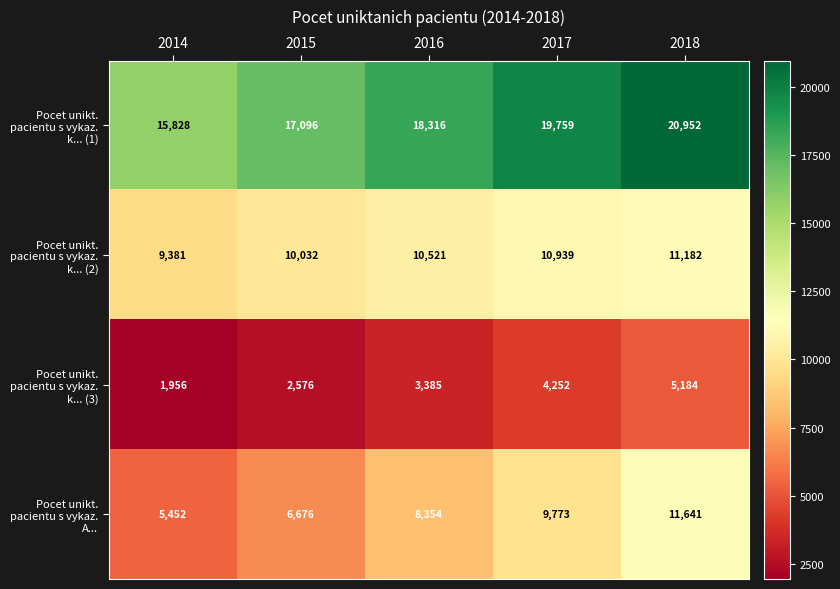

The Pocet unikt. pacientu s vykaz. k... (2) series shows 15671 at 2016. True or false?

False